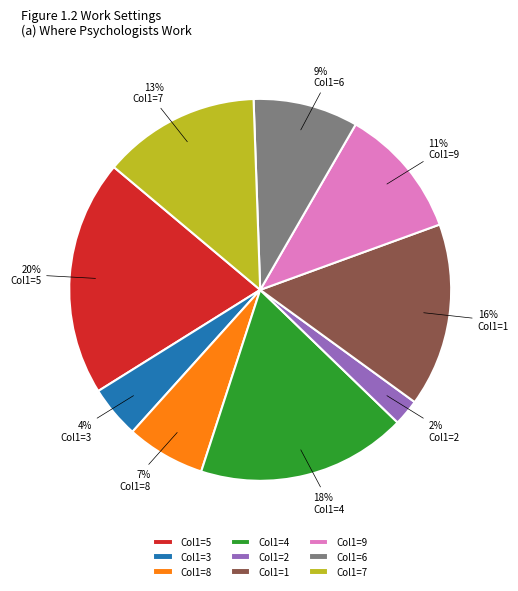

Rank the categories by value from lowest to highest.

Col1=2, Col1=3, Col1=8, Col1=6, Col1=9, Col1=7, Col1=1, Col1=4, Col1=5